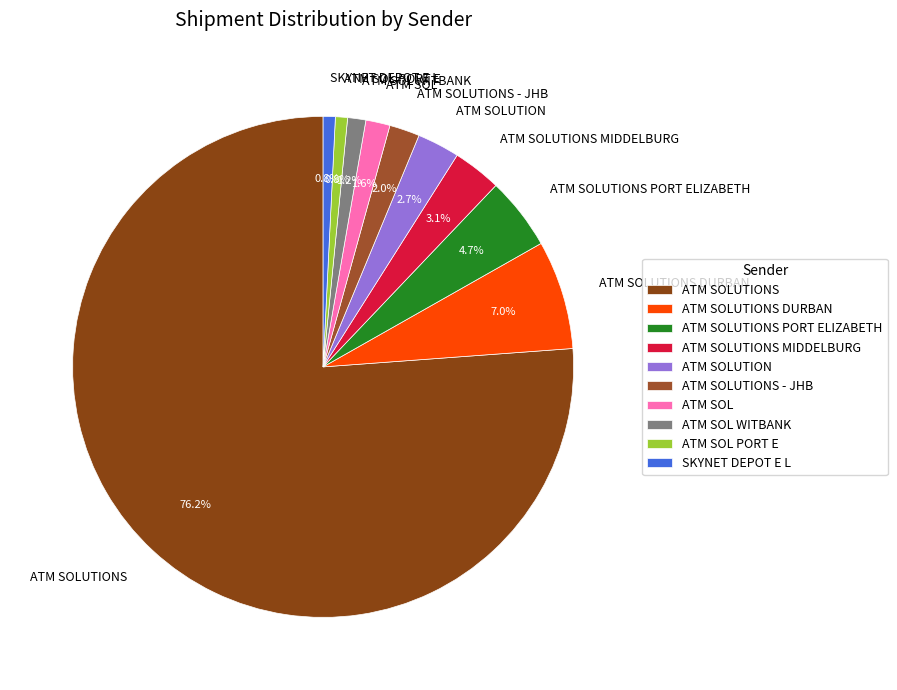

Which category has the biggest portion of the pie?

ATM SOLUTIONS